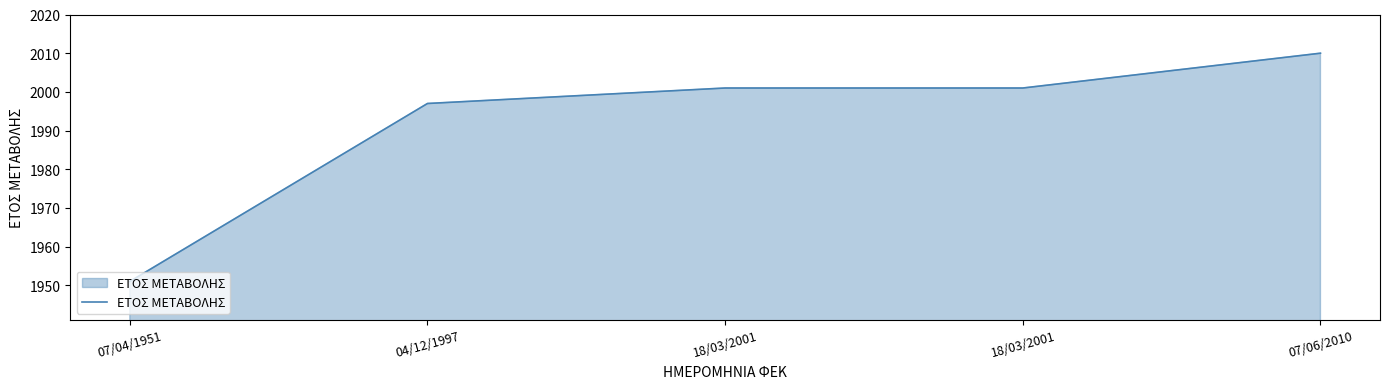

What is the value of the 1st point from the left?

1951